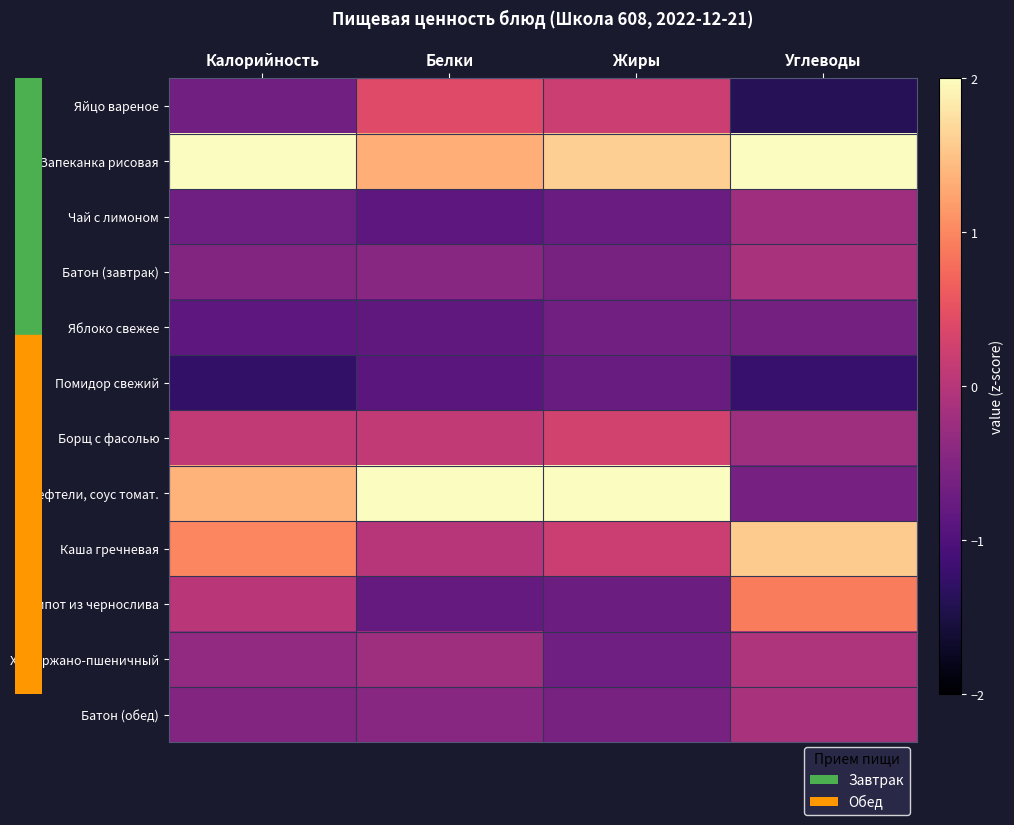

Reading right to left, transcribe all the data shown in this chart.

Яйцо вареное: Углеводы=-1.4	Жиры=0.2	Белки=0.4	Калорийность=-0.7
Запеканка рисовая: Углеводы=2.1	Жиры=1.6	Белки=1.3	Калорийность=2.3
Чай с лимоном: Углеводы=-0.2	Жиры=-0.7	Белки=-0.9	Калорийность=-0.7
Батон (завтрак): Углеводы=-0.1	Жиры=-0.6	Белки=-0.4	Калорийность=-0.5
Яблоко свежее: Углеводы=-0.6	Жиры=-0.7	Белки=-0.8	Калорийность=-0.9
Помидор свежий: Углеводы=-1.2	Жиры=-0.7	Белки=-0.9	Калорийность=-1.3
Борщ с фасолью: Углеводы=-0.2	Жиры=0.3	Белки=0.1	Калорийность=0.1
Тефтели, соус томат.: Углеводы=-0.6	Жиры=2.5	Белки=2.6	Калорийность=1.4
Каша гречневая: Углеводы=1.6	Жиры=0.2	Белки=0.0	Калорийность=1.0
Компот из чернослива: Углеводы=0.9	Жиры=-0.7	Белки=-0.8	Калорийность=0.0
Хлеб ржано-пшеничный: Углеводы=-0.1	Жиры=-0.7	Белки=-0.2	Калорийность=-0.4
Батон (обед): Углеводы=-0.1	Жиры=-0.6	Белки=-0.4	Калорийность=-0.5